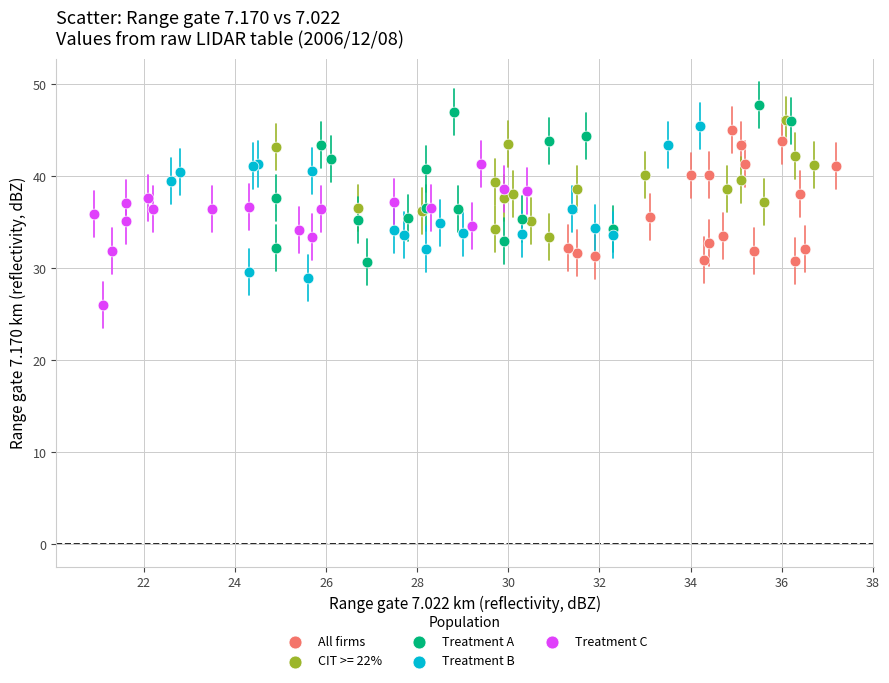

What are all the series names shown in the legend?

All firms, CIT >= 22%, Treatment A, Treatment B, Treatment C